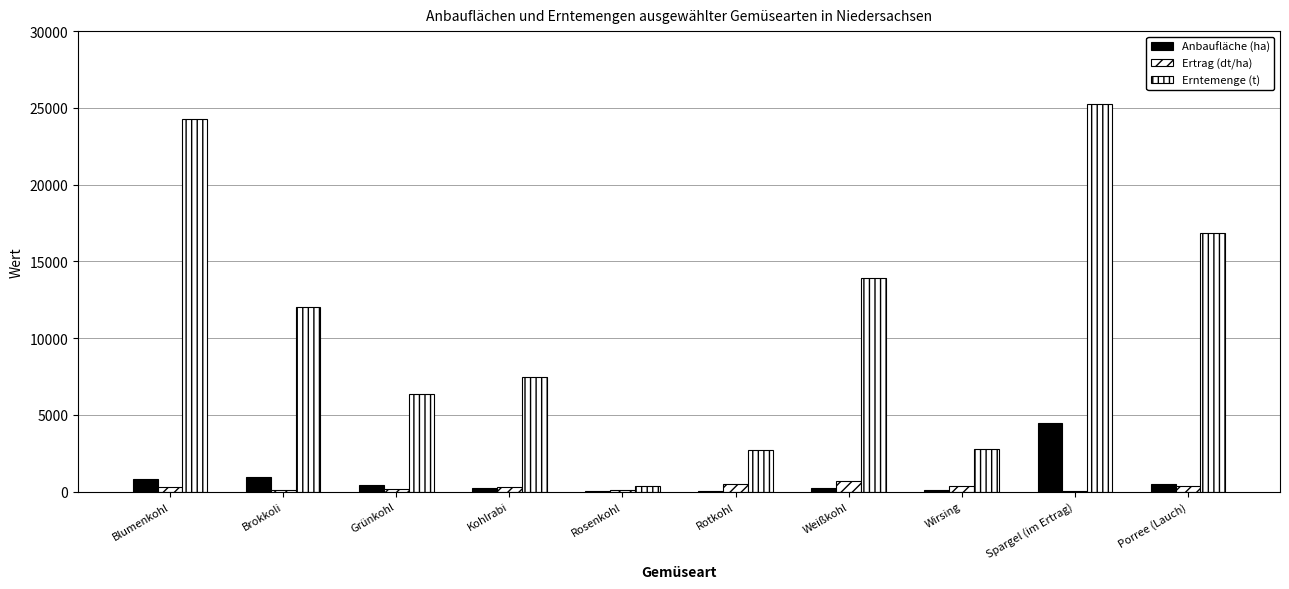

Reading left to right, extract all data points from this chart.

Anbaufläche (ha): 830.6	946.6	396.9	251.7	27.7	54.7	212.6	79.6	4480.9	461.5
Ertrag (dt/ha): 291.9	127.0	160.1	296.5	130.3	498.1	654.5	346.9	56.4	365.1
Erntemenge (t): 24247.6	12026.4	6354.4	7463.5	361.0	2726.8	13914.1	2761.4	25277.0	16849.9